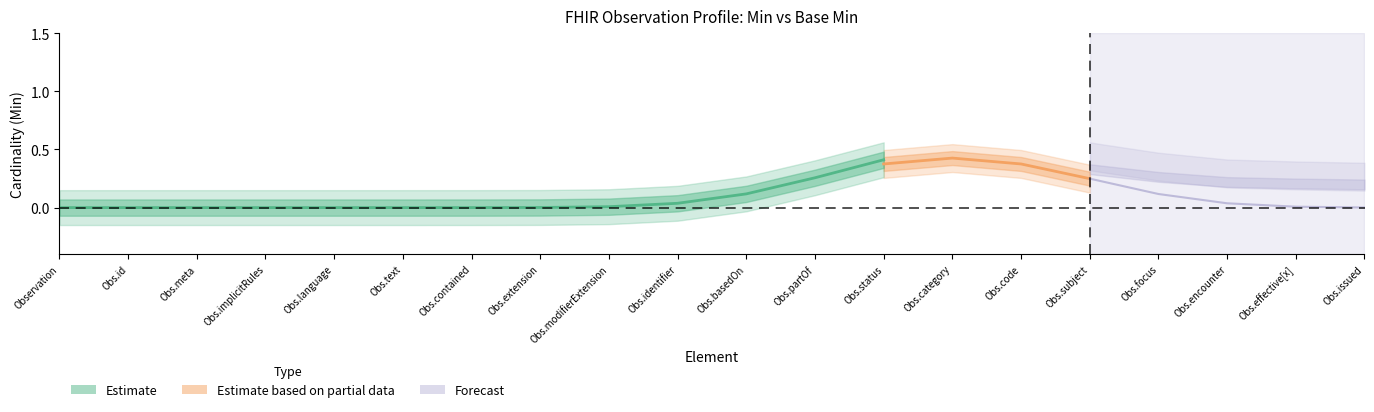

At which label is Min closest to 0?

Observation